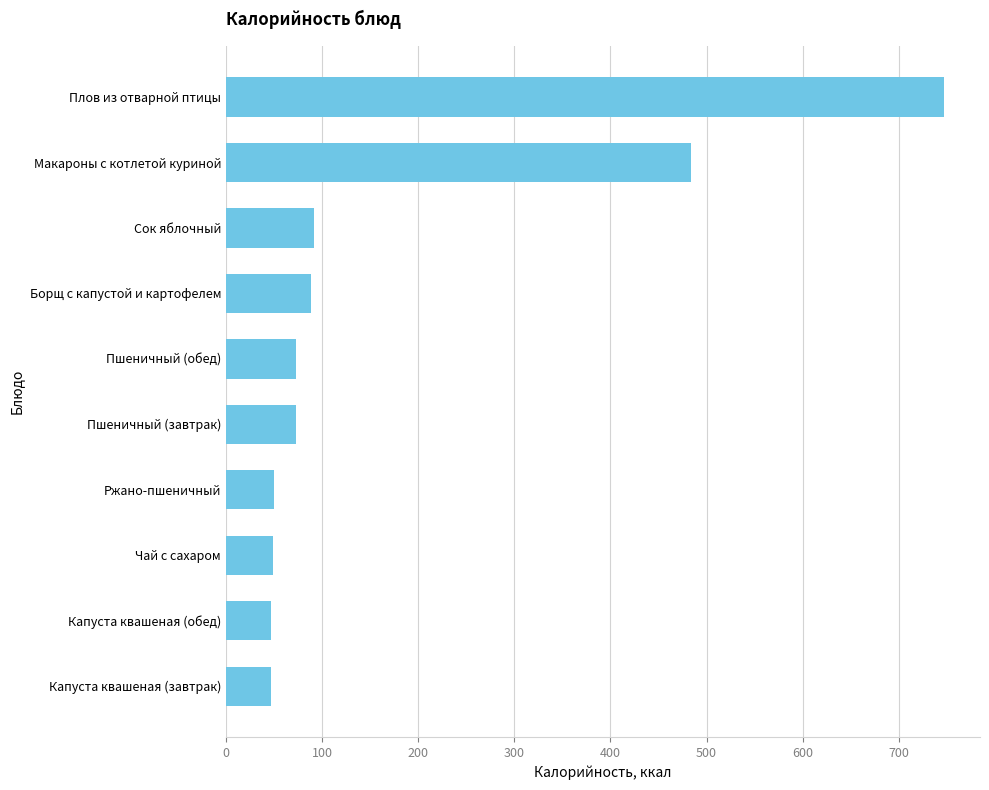

What is the greatest value displayed?

747.1